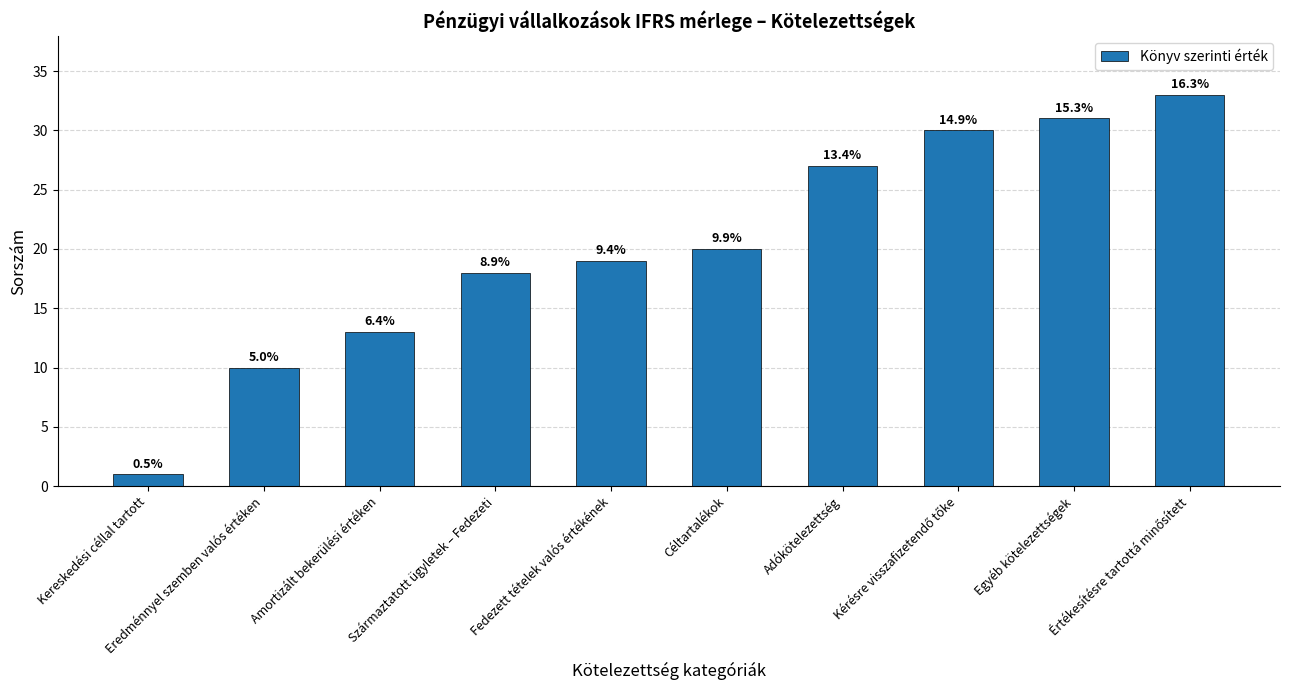

What is the difference between the values at Amortizált bekerülési értéken and Kereskedési céllal tartott?

12